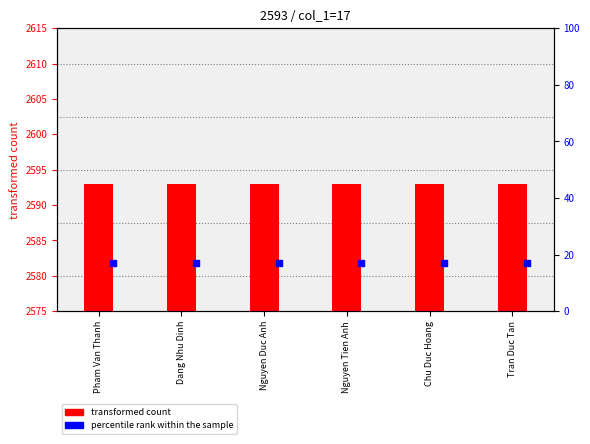

Which series has the largest total across all categories?

transformed count